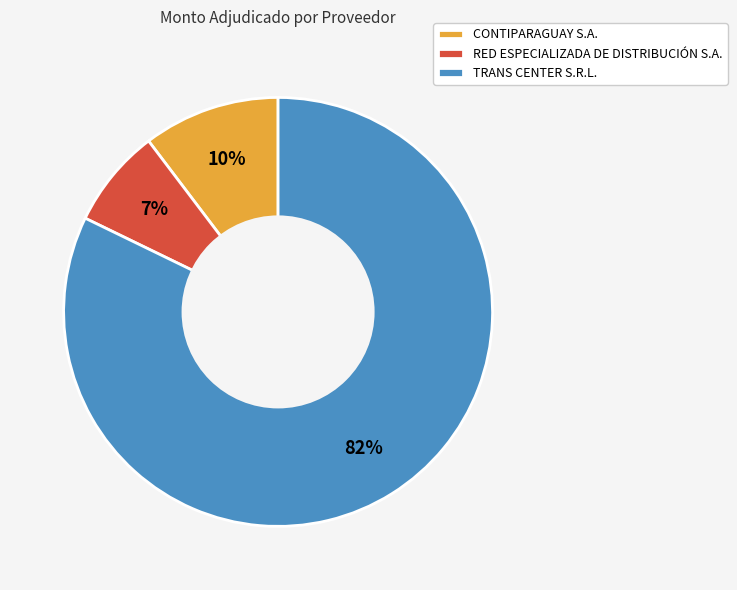

Which category accounts for the majority?

TRANS CENTER S.R.L.